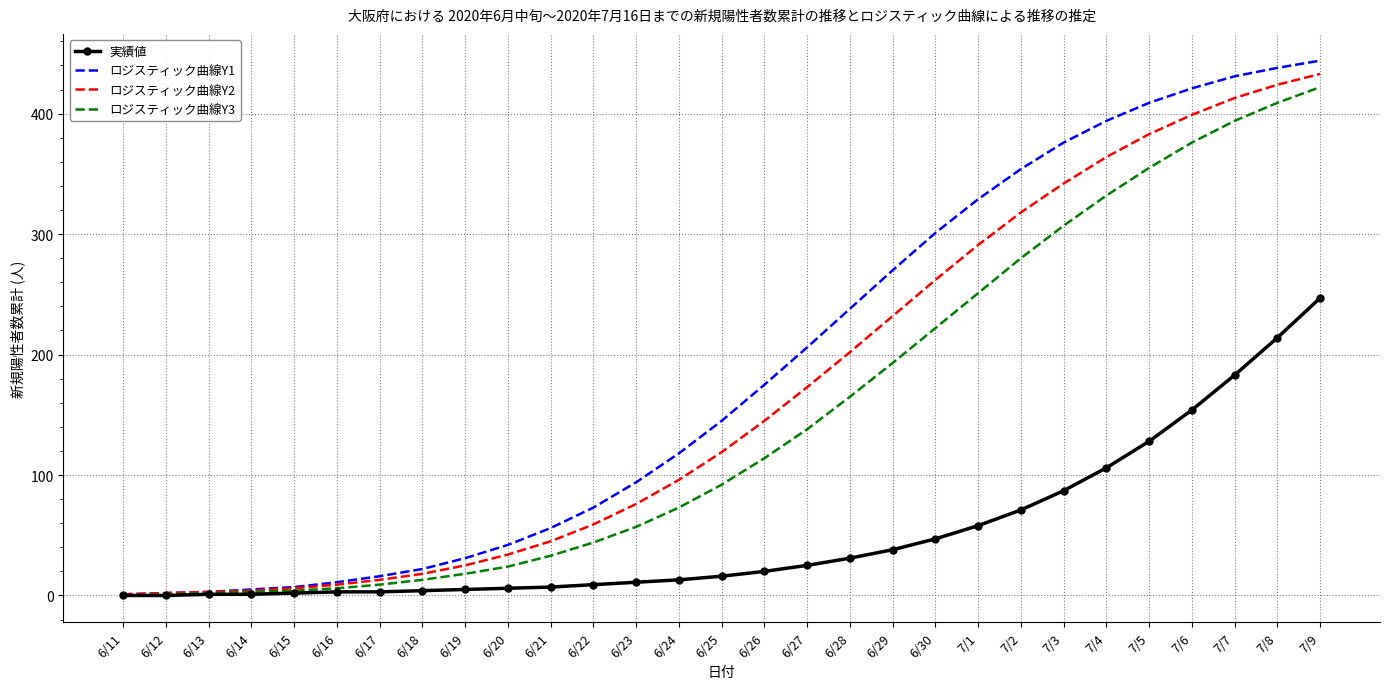

What is the maximum value shown in the chart?

444